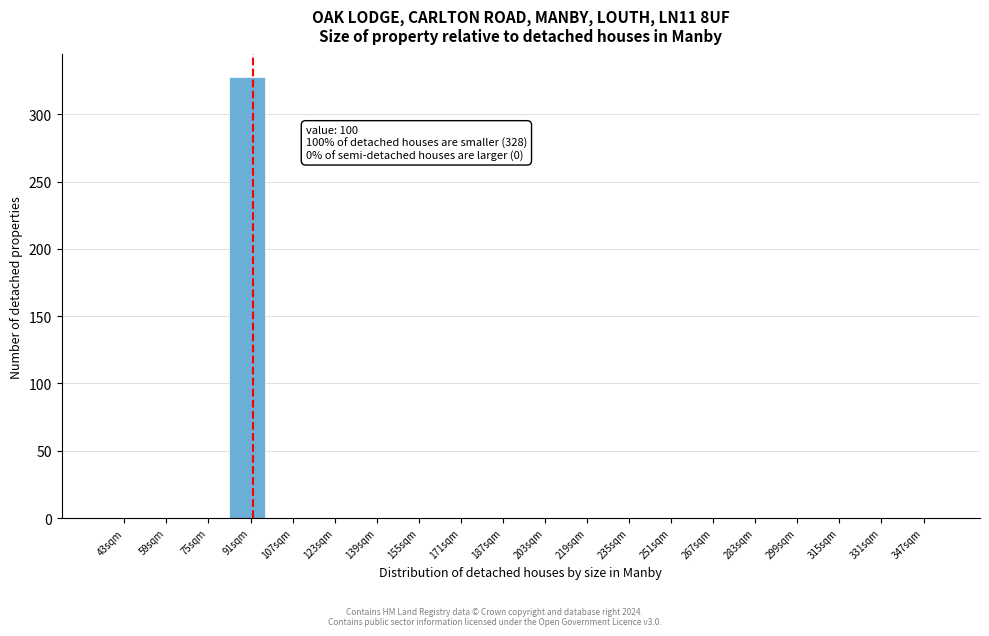

Reading left to right, what are all the values shown in this chart?

43sqm=0	59sqm=0	75sqm=0	91sqm=328	107sqm=0	123sqm=0	139sqm=0	155sqm=0	171sqm=0	187sqm=0	203sqm=0	219sqm=0	235sqm=0	251sqm=0	267sqm=0	283sqm=0	299sqm=0	315sqm=0	331sqm=0	347sqm=0